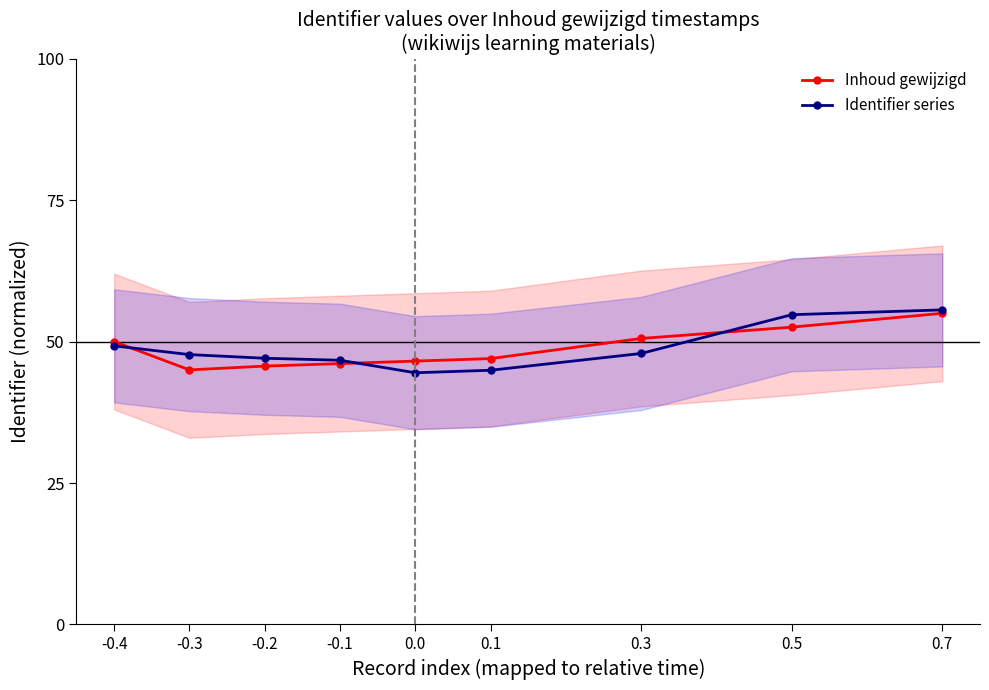

What is the label of the 6th point from the right?

-0.1